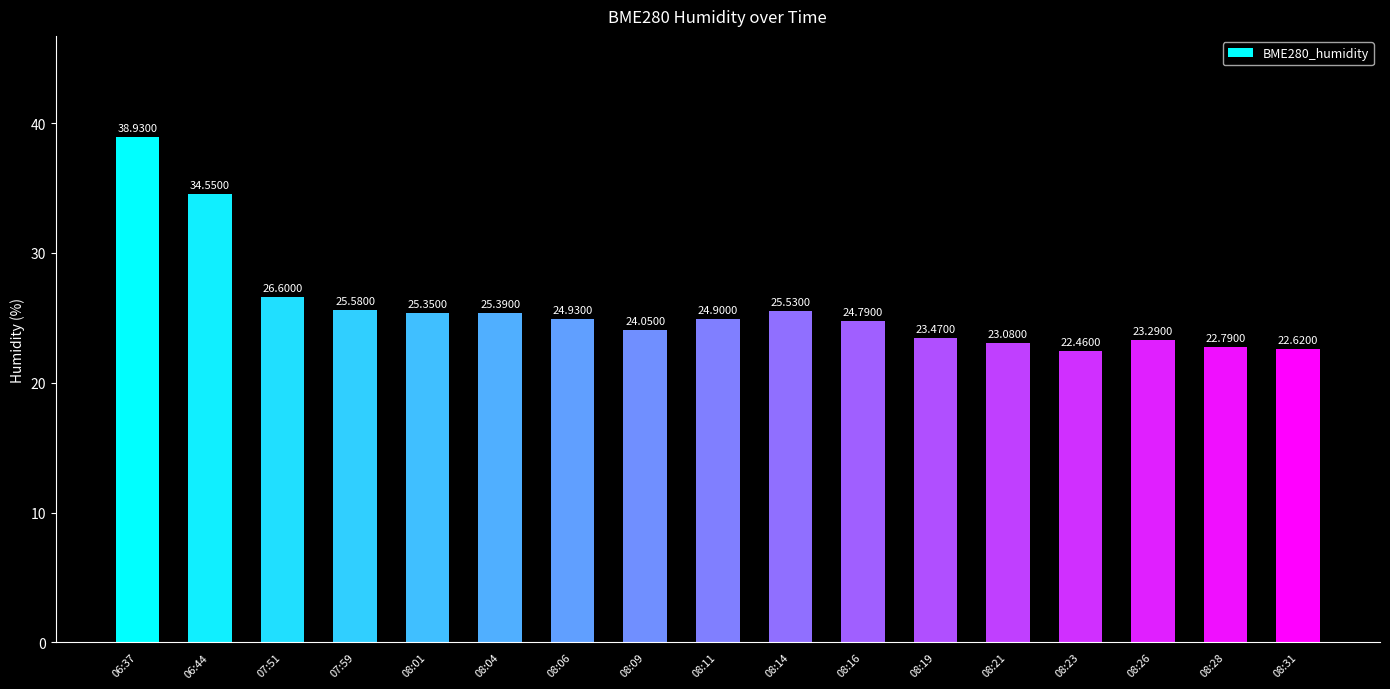

How many bars are there in total?

17